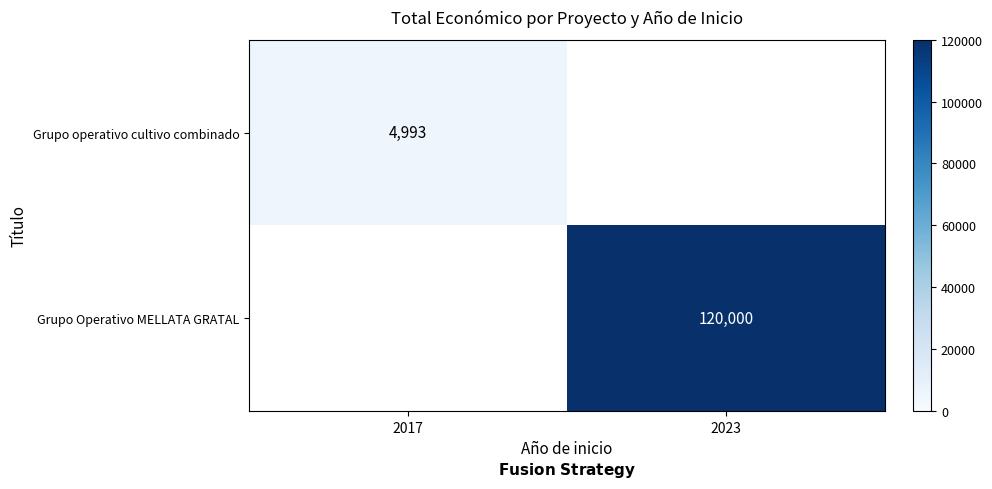

True or false: Grupo operativo cultivo combinado has a value of 2944 at 2017.

False